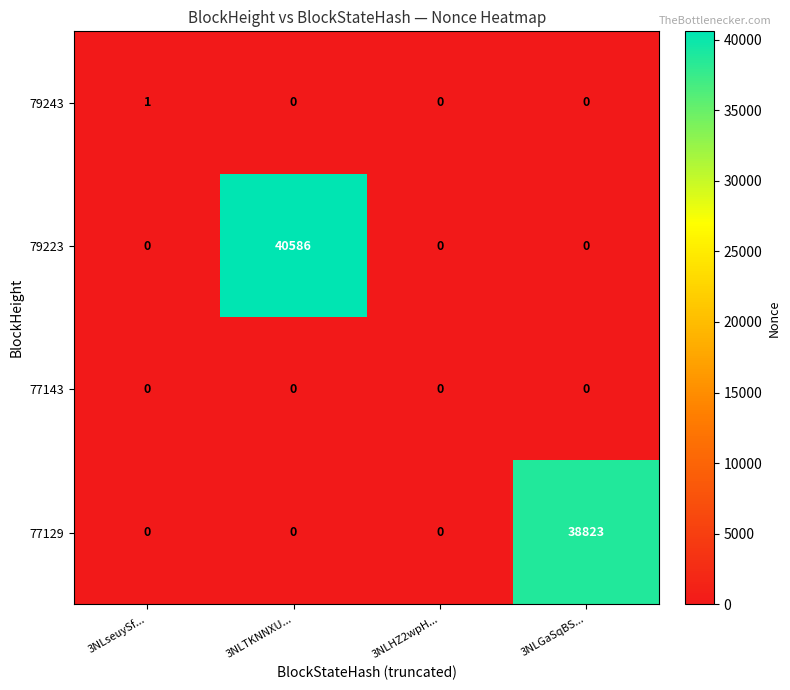

Reading left to right, extract all data points from this chart.

79243: 1	0	0	0
79223: 0	40586	0	0
77143: 0	0	0	0
77129: 0	0	0	38823